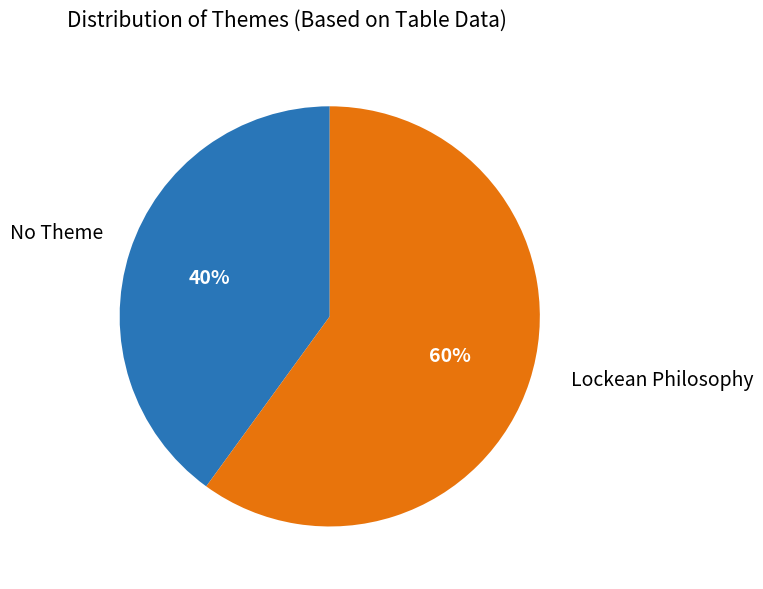

Does any single category account for the majority?

Yes